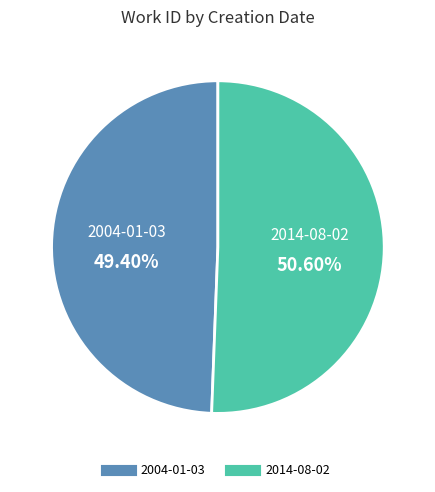

What percentage is NOT represented by 2014-08-02?

49.4%